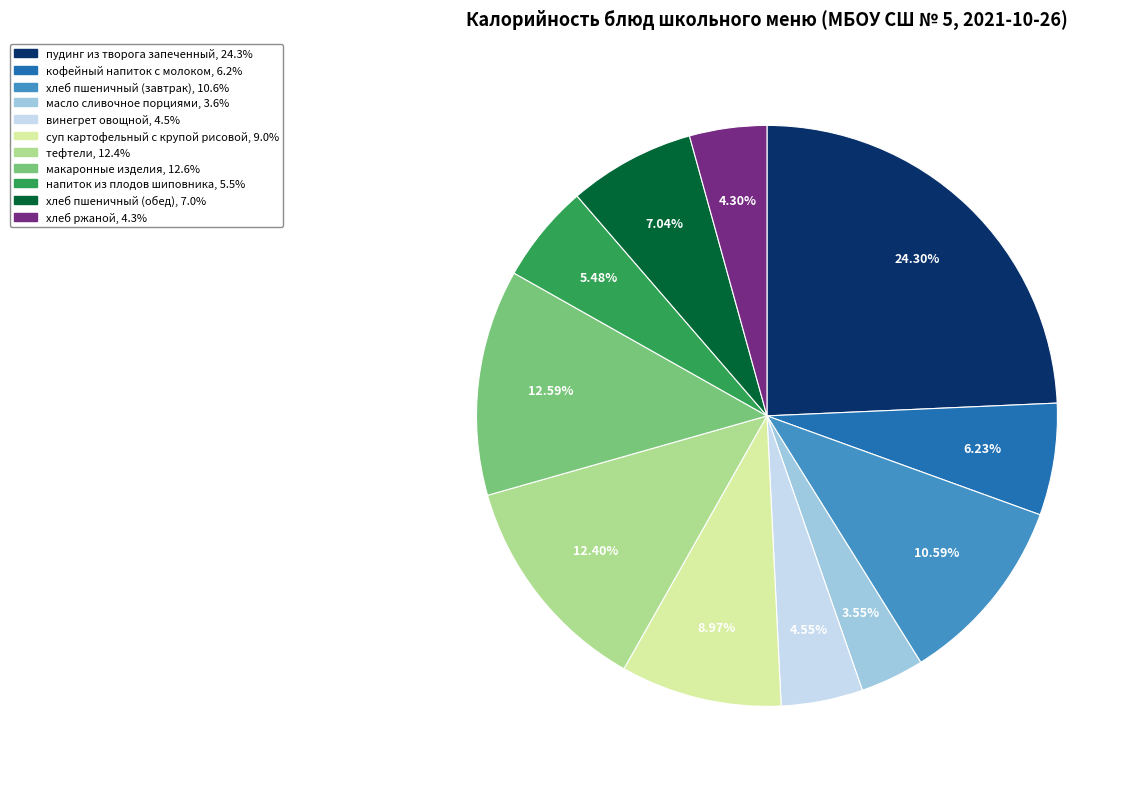

Is there any slice that represents more than half of the pie?

No